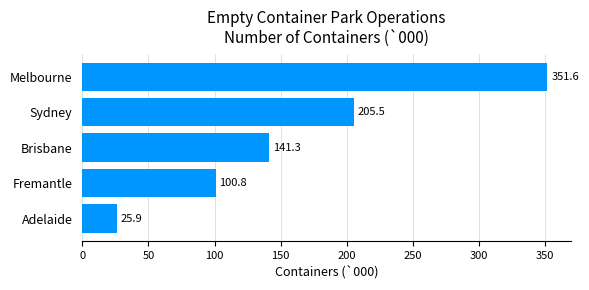

Reading top to bottom, what are all the values shown in this chart?

Melbourne=351.6	Sydney=205.5	Brisbane=141.3	Fremantle=100.8	Adelaide=25.9